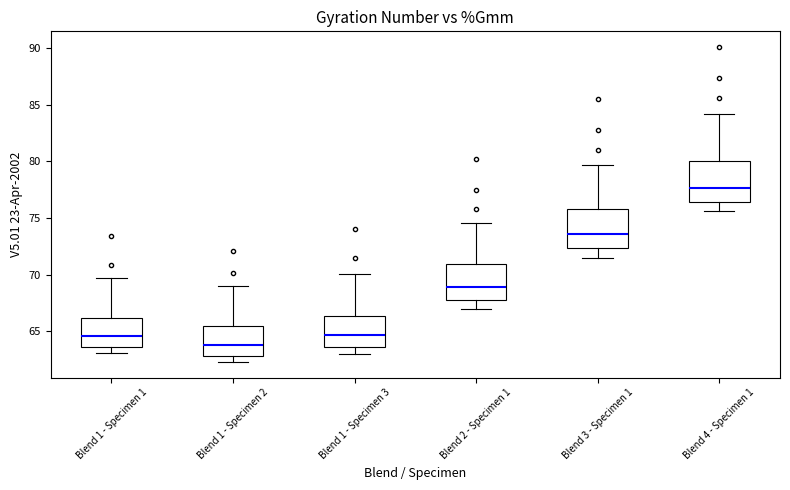

Where does the median line of the box for Blend 2 - Specimen 1 sit on the y-axis? The values are not printed on the chart, so give them approximately, as read against the axis.

69.0